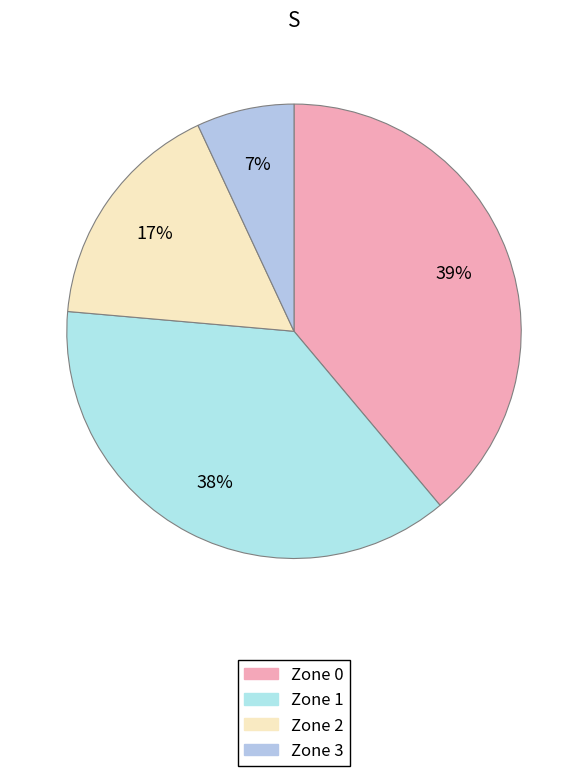

How many slices are in this pie chart?

4